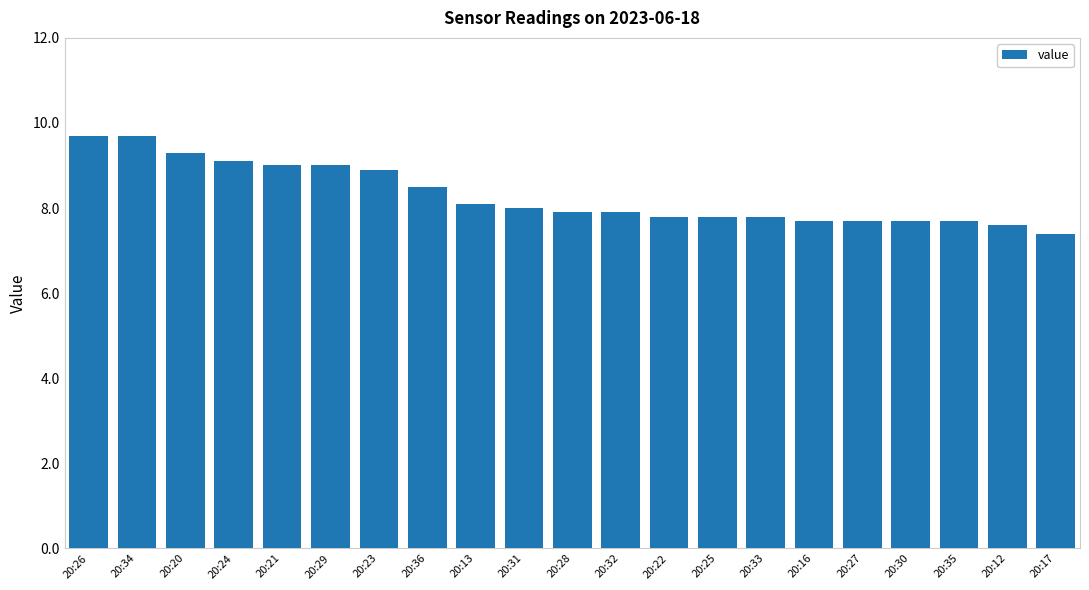

Are the bars grouped side by side (vs. stacked)?

No